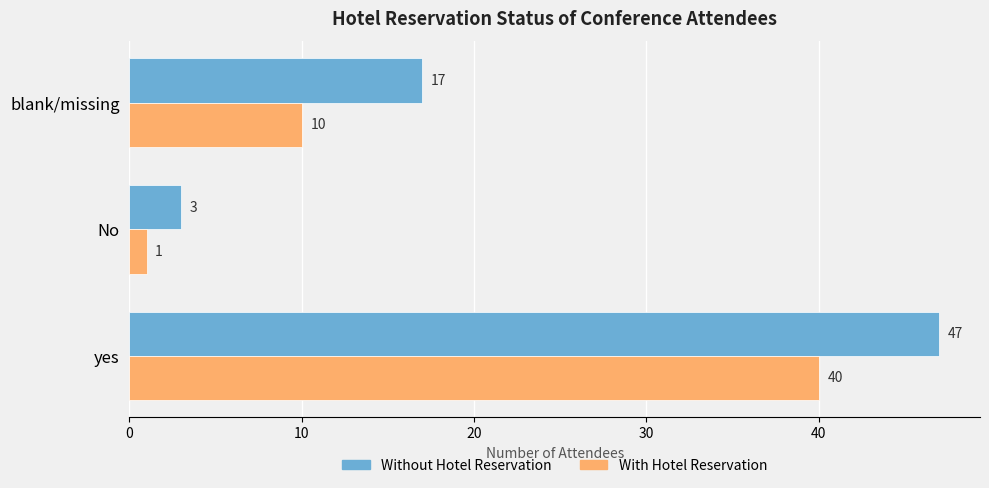

Is it true that With Hotel Reservation equals 14 at blank/missing?

False